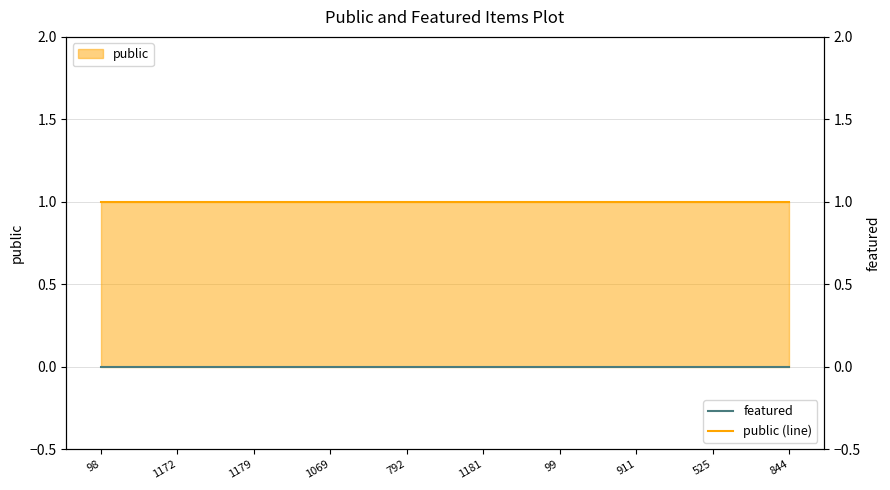

Reading right to left, what are all the values shown in this chart?

public (line): 1	1	1	1	1	1	1	1	1	1
featured: 0	0	0	0	0	0	0	0	0	0